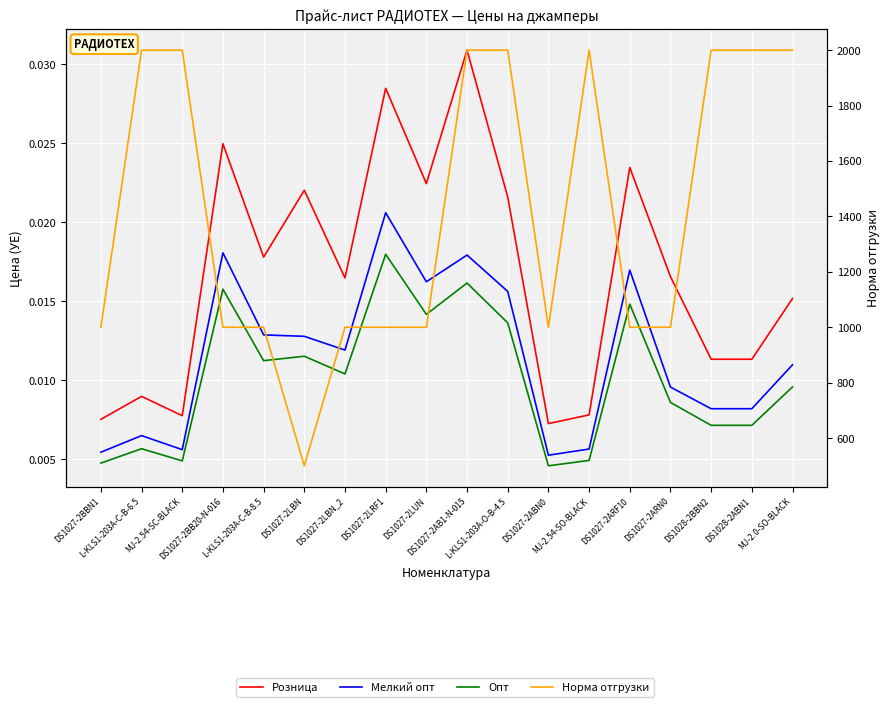

What is the difference between the highest and lowest values at L-KLS1-203A-C-B-8.5?

1000.0